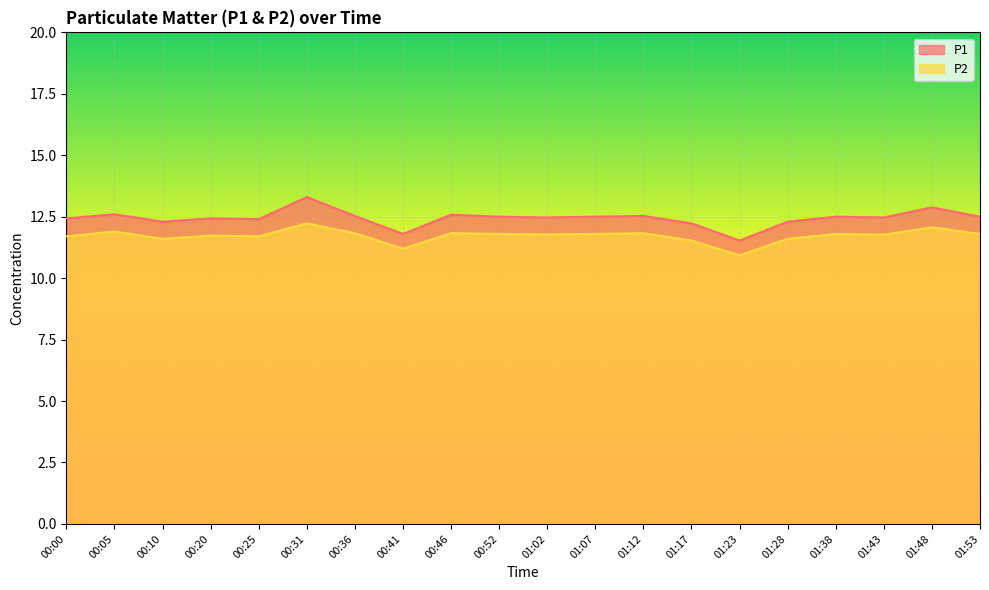

True or false: P1 has a value of 12.2 at 01:17.

True